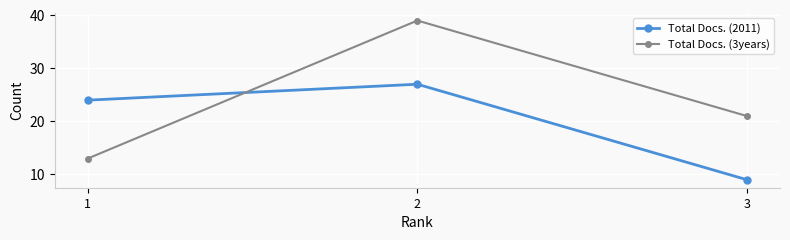

List the series in order of their peak value, highest first.

Total Docs. (3years), Total Docs. (2011)